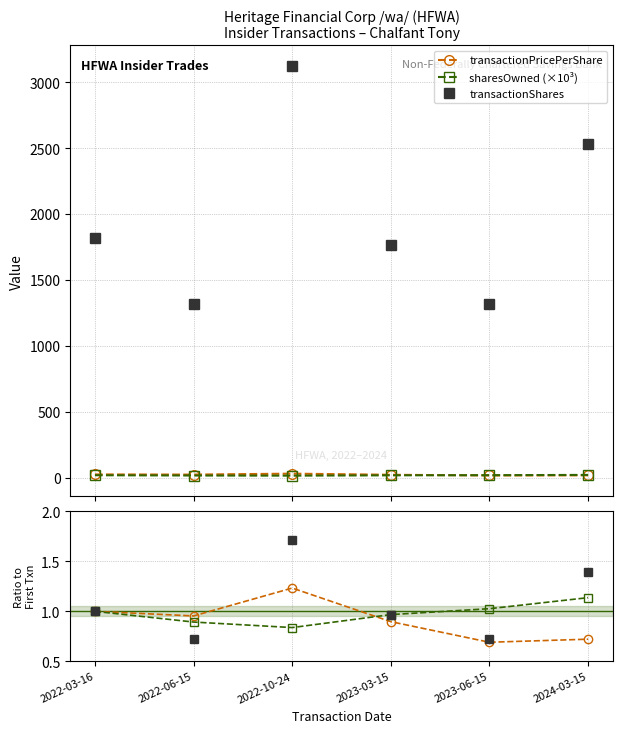

Is the value of transactionShares at 2024-03-15 greater than the value of sharesOwned at 2022-03-16?

Yes